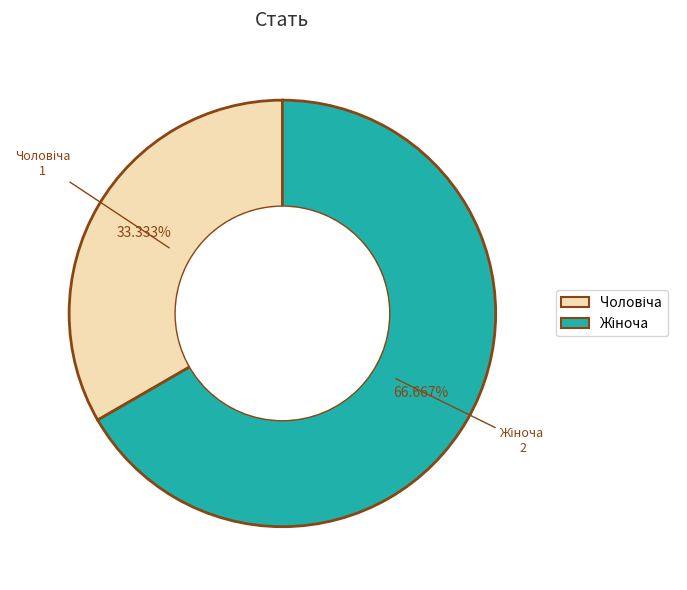

Does any single category account for the majority?

Yes